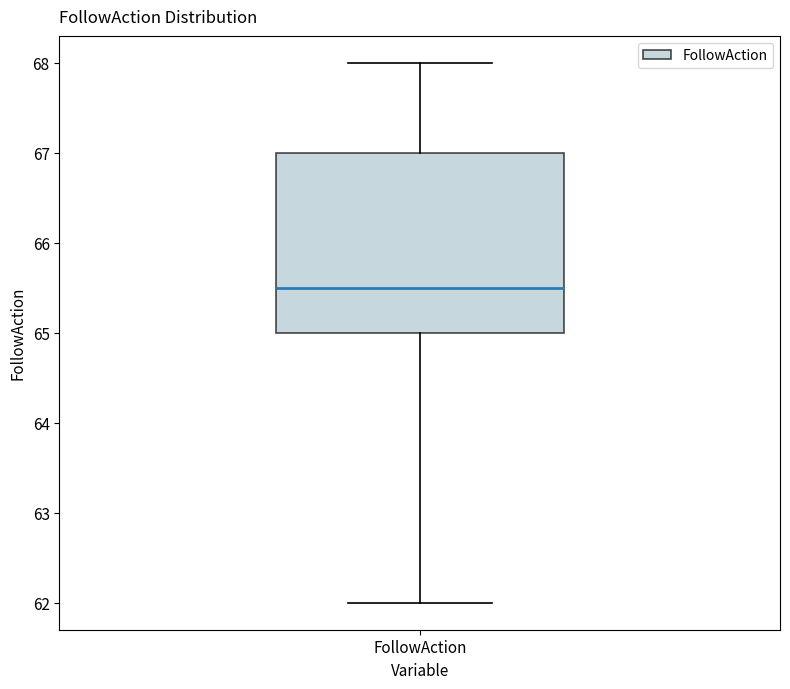

Read this box plot against the y-axis: the position of the median line, the range covered by the box, and the ends of both whiskers. The values are not printed on the chart, so give them approximately, as read against the axis.

median 65.5, box 65.0 to 67.0, whiskers 62.0 to 68.0